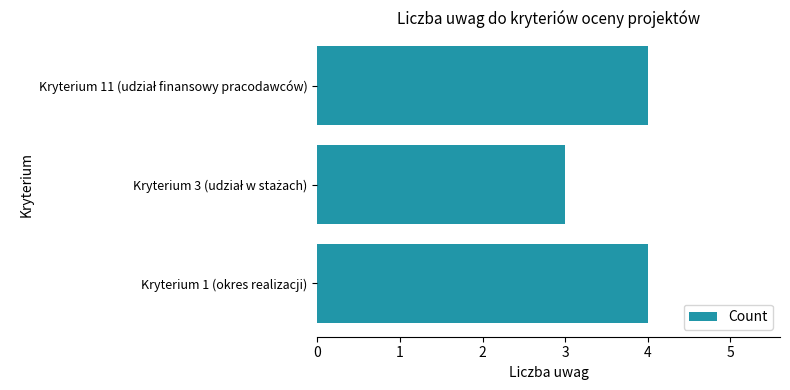

What is the sum of all values?

11